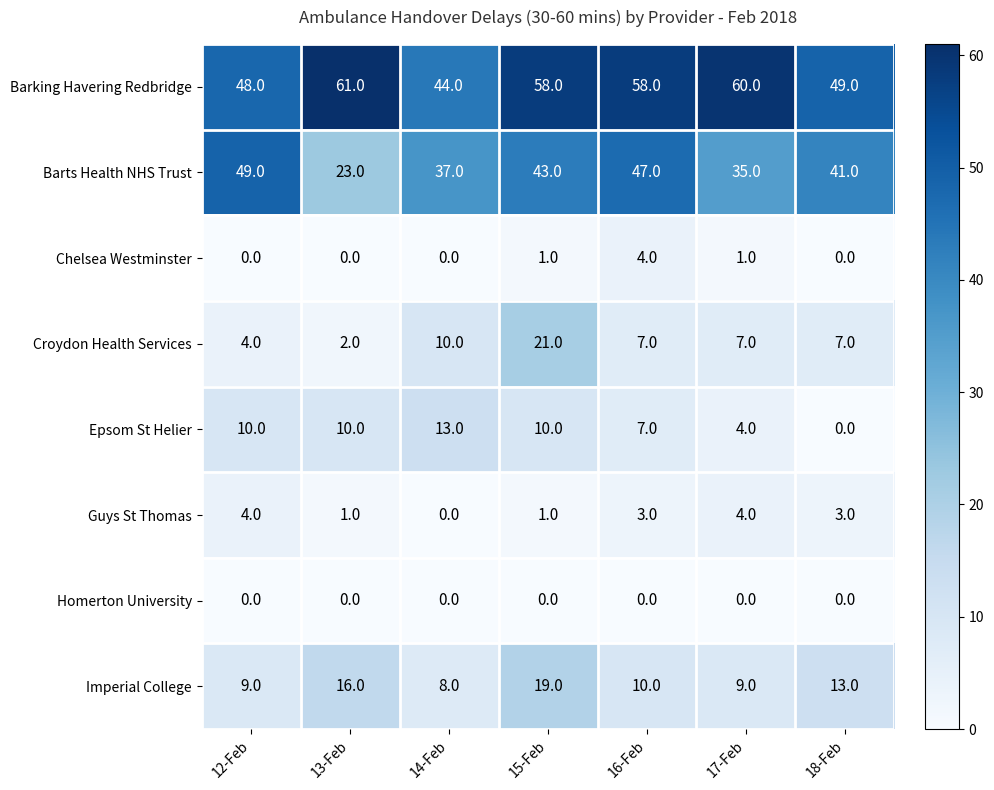

The value of Barts Health NHS Trust at 14-Feb is 22. True or false?

False